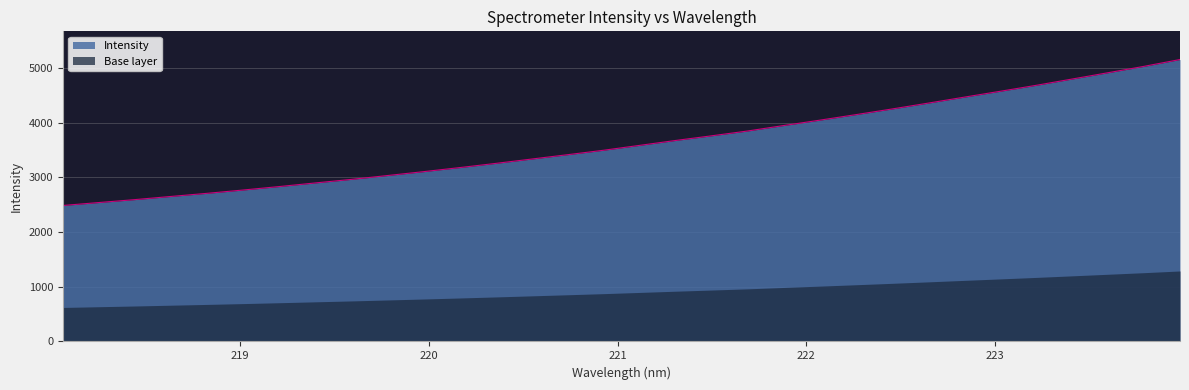

What is the average value?

3643.0